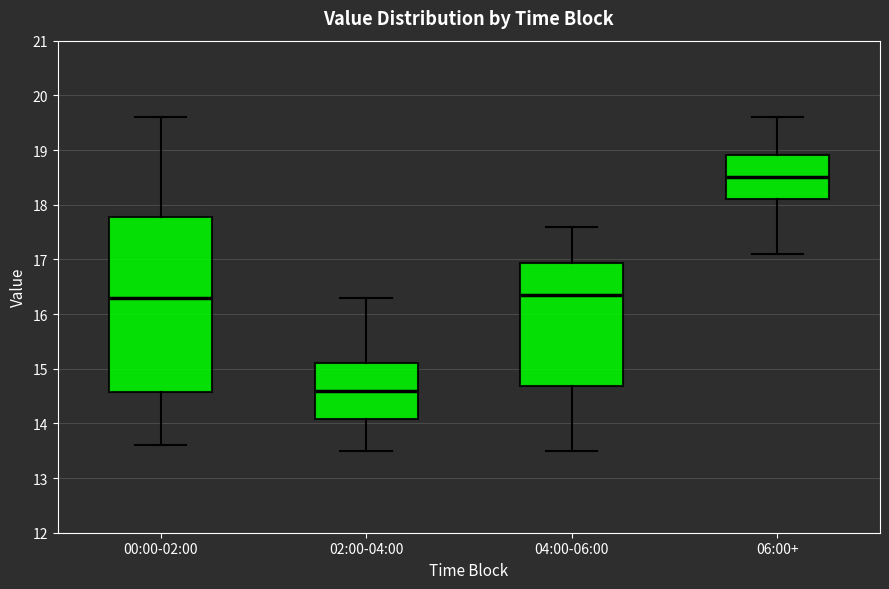

Comparing the boxes themselves (not the whiskers), which one is the tallest?

00:00-02:00